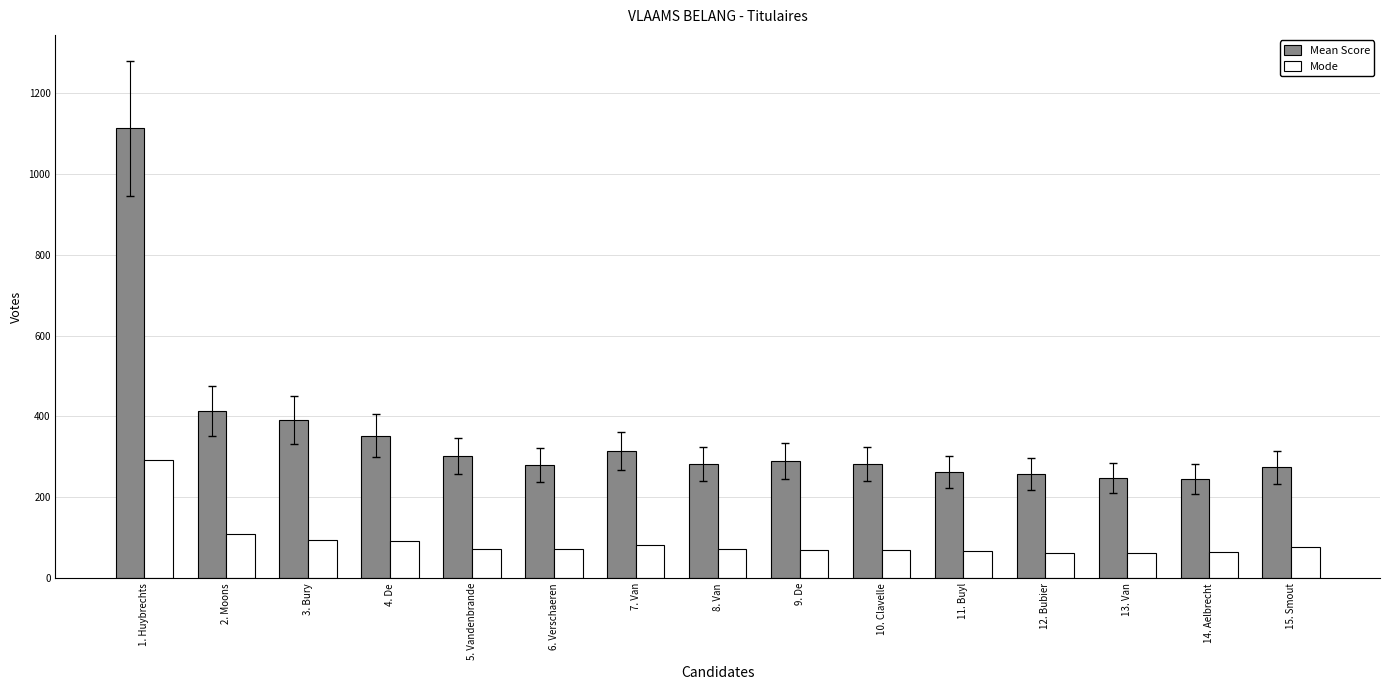

How many data points does each series have?

15